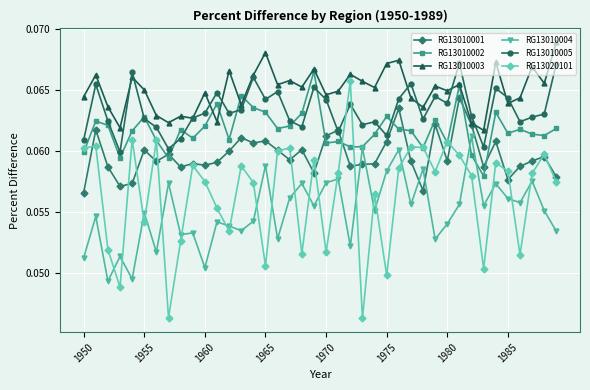

At how many categories does at least one series exceed 0?

40